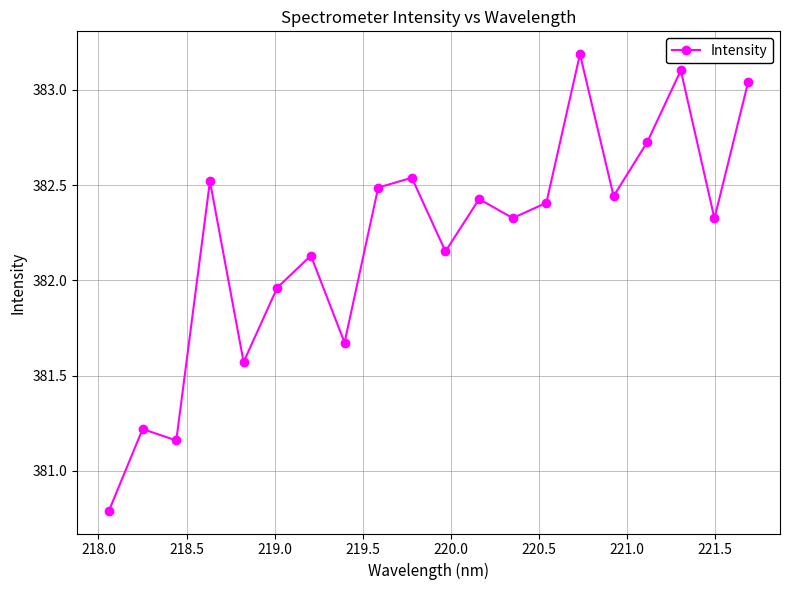

How many points are lower than both their immediate neighbors (excluding endpoints)?

7